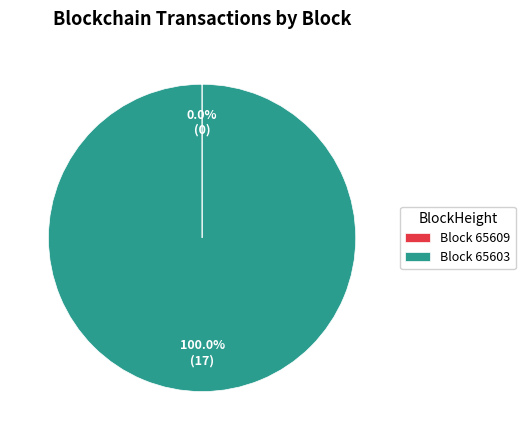

Does Block 65603 account for over 50% of the chart?

Yes